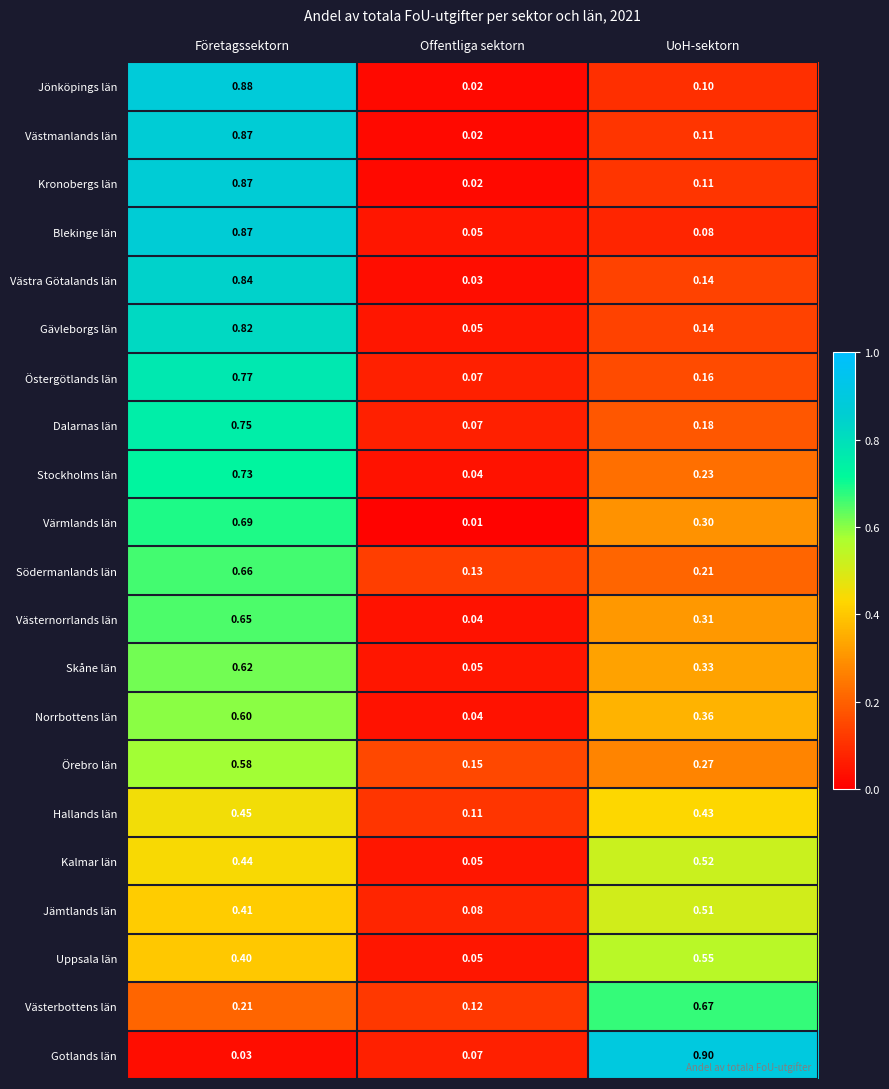

At which label does Uppsala län reach its minimum?

Offentliga sektorn